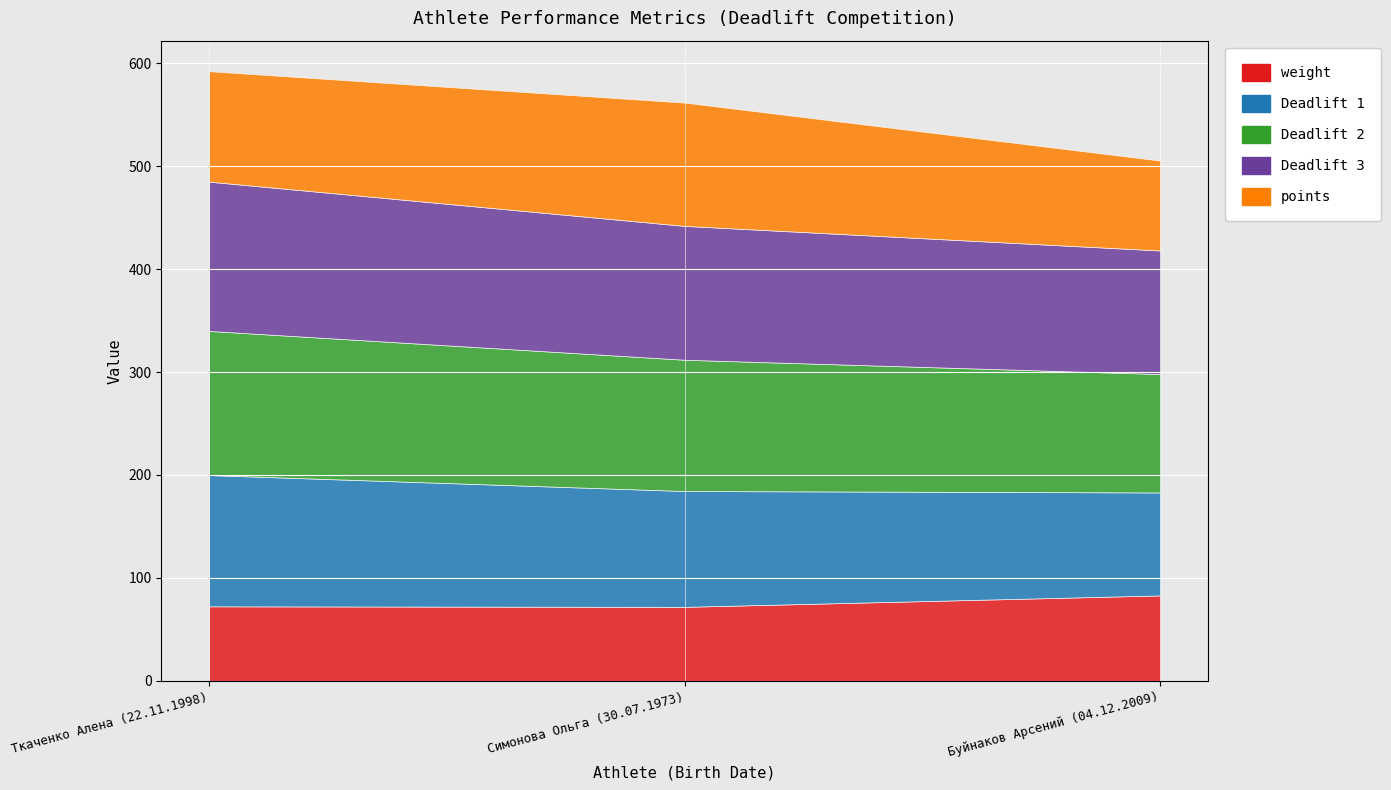

How many data points in points are above 107?

2